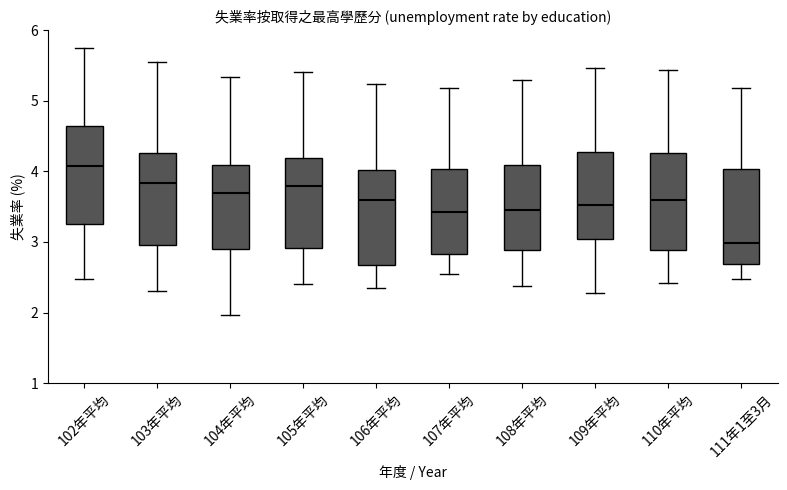

Reading left to right, read every box against the y-axis: the position of its median line, the range the box covers, and the ends of its whiskers. The values are not printed on the chart, so give them approximately, as read against the axis.

102年平均: median 4.1, box 3.3 to 4.6, whiskers 2.5 to 5.8
103年平均: median 3.8, box 3.0 to 4.3, whiskers 2.3 to 5.6
104年平均: median 3.7, box 2.9 to 4.1, whiskers 2.0 to 5.3
105年平均: median 3.8, box 2.9 to 4.2, whiskers 2.4 to 5.4
106年平均: median 3.6, box 2.7 to 4.0, whiskers 2.4 to 5.2
107年平均: median 3.4, box 2.8 to 4.0, whiskers 2.6 to 5.2
108年平均: median 3.5, box 2.9 to 4.1, whiskers 2.4 to 5.3
109年平均: median 3.5, box 3.0 to 4.3, whiskers 2.3 to 5.5
110年平均: median 3.6, box 2.9 to 4.3, whiskers 2.4 to 5.4
111年1至3月: median 3.0, box 2.7 to 4.0, whiskers 2.5 to 5.2